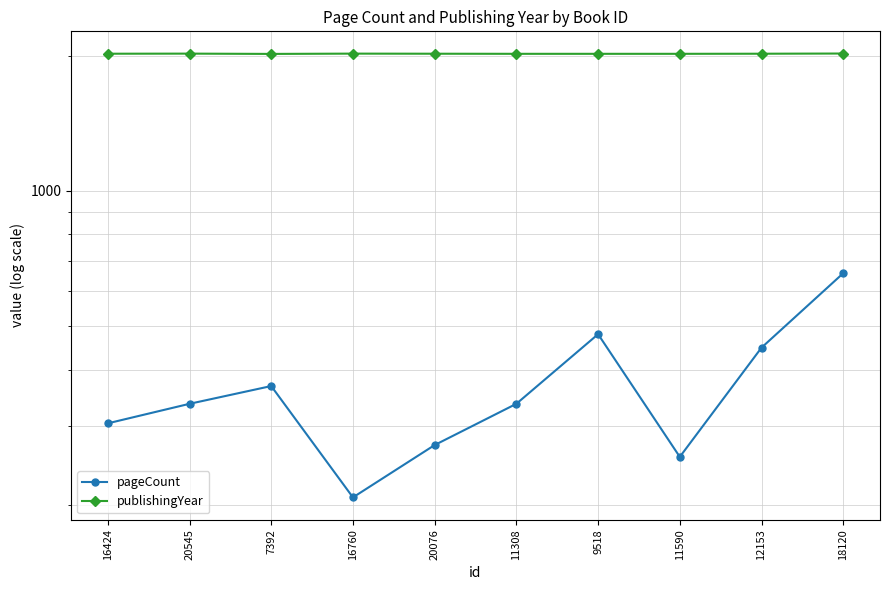

True or false: publishingYear and pageCount intersect in this chart.

False